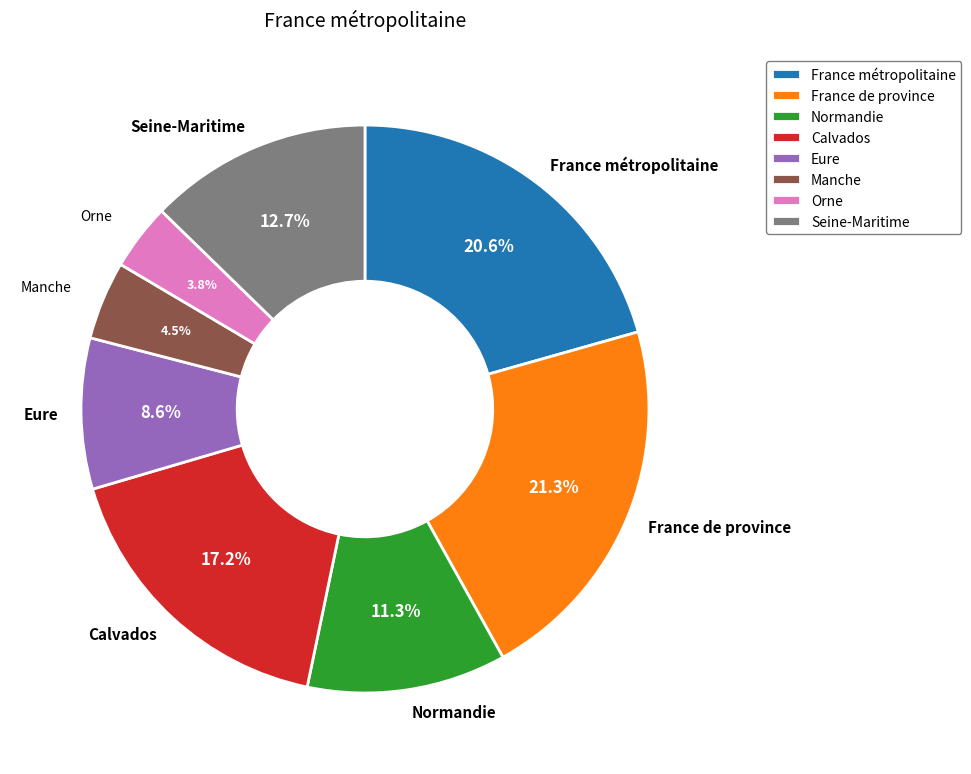

To the nearest percent, what is the combined percentage of Normandie and Seine-Maritime?

24%